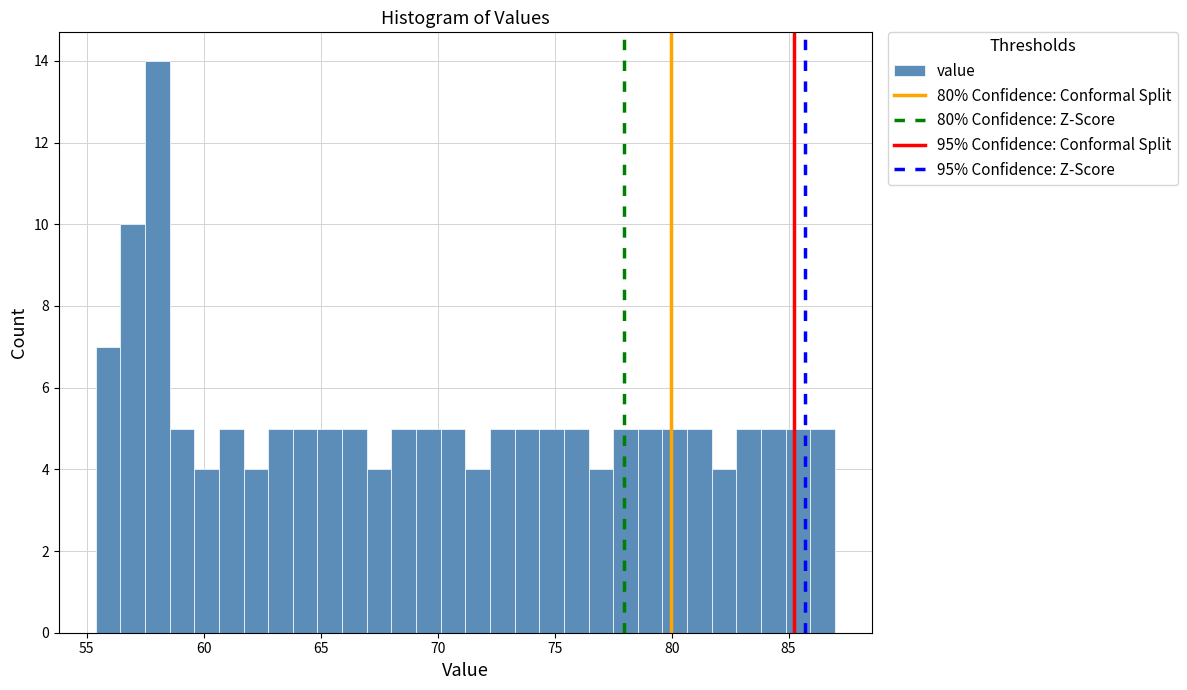

Around what value on the x-axis is the tallest bar? Give the approximate position of its centre, as read against the axis.

58.0